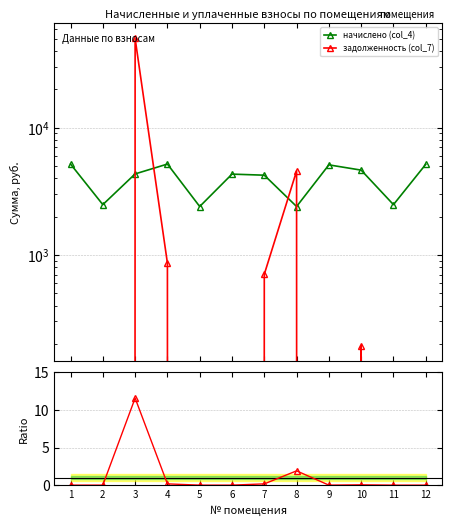

Where is задолженность (col_7) nearest to the value 25082?

8